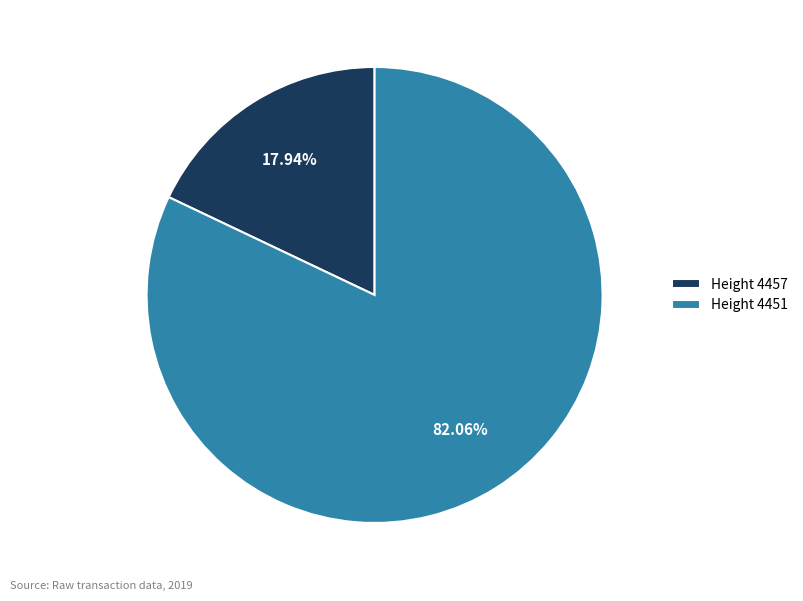

Between Height 4457 and Height 4451, which is larger?

Height 4451